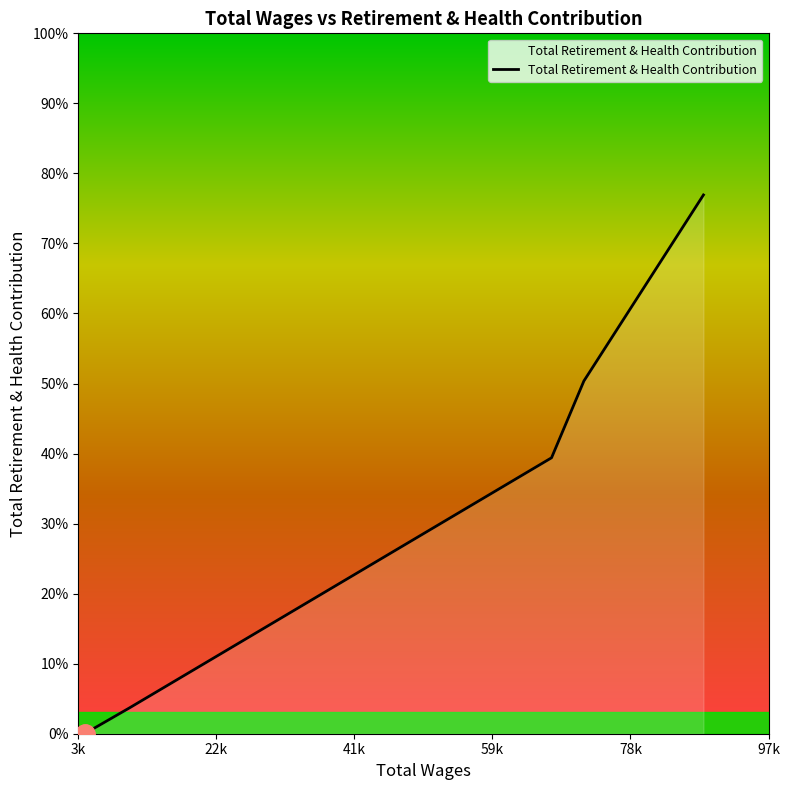

Does the chart have visible grid lines?

No